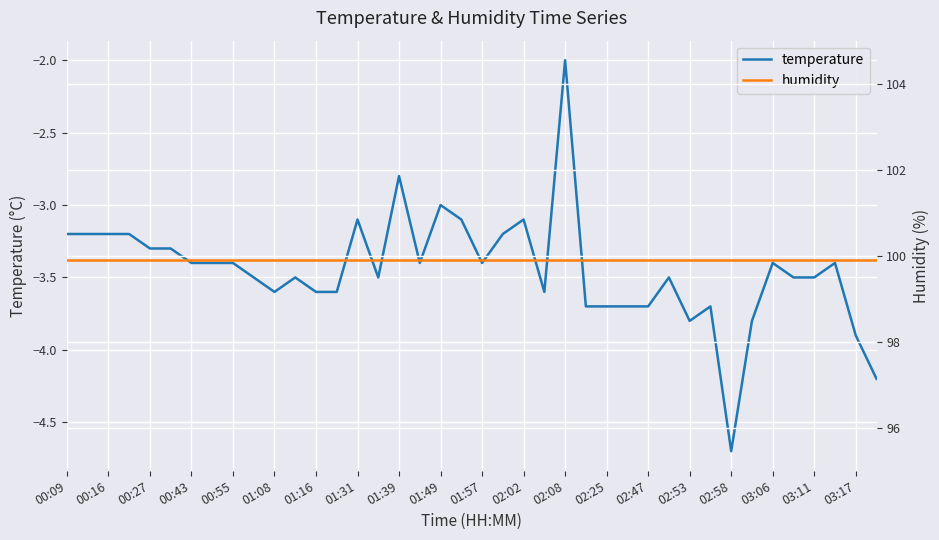

True or false: temperature has a value of -3.4 at 03:06.

True